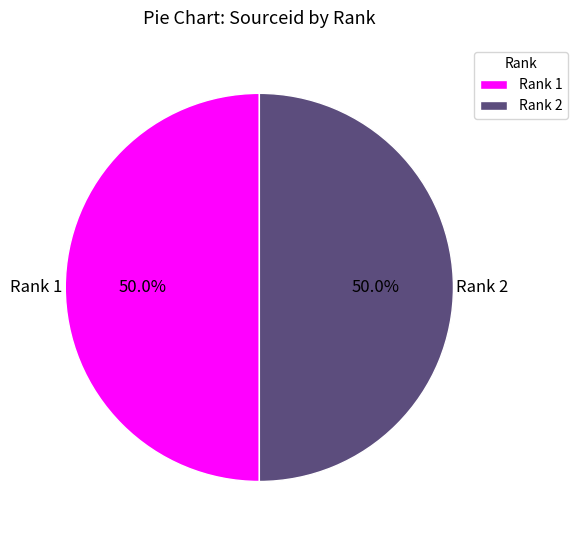

How many segments does this pie chart have?

2